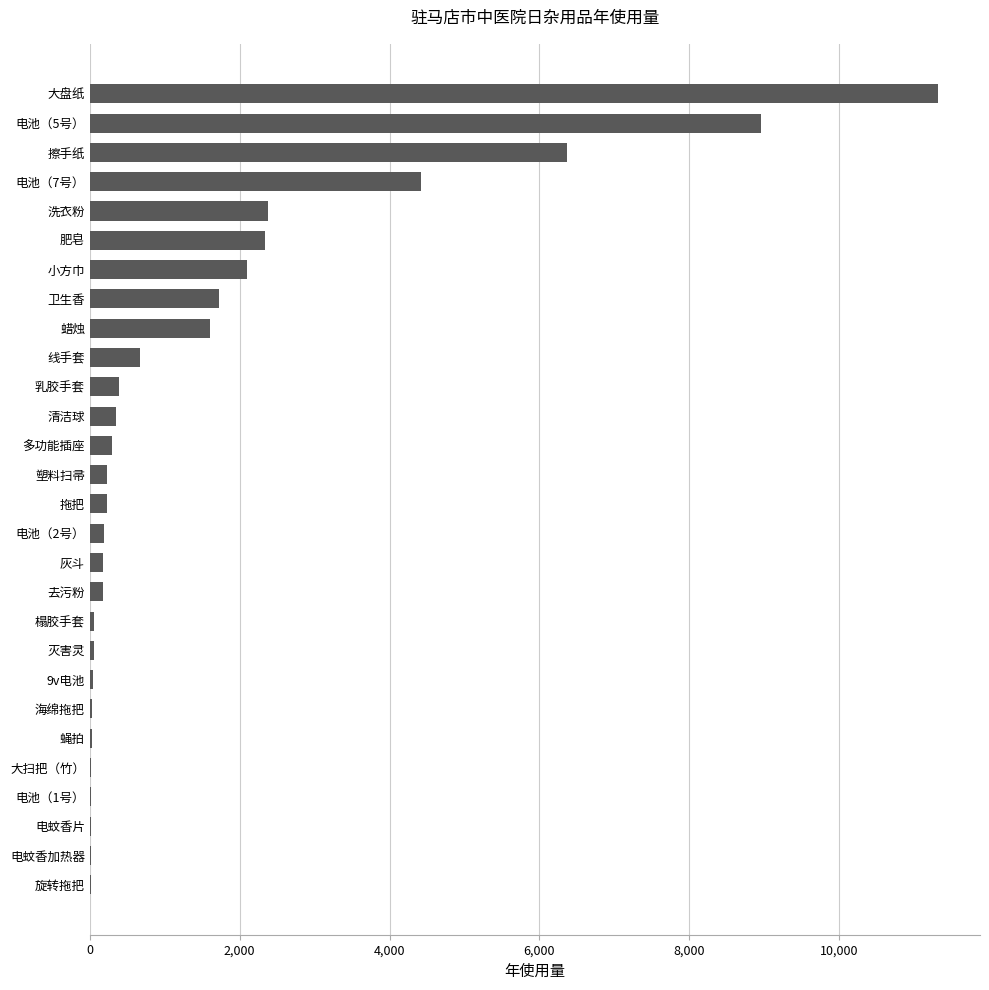

Which label corresponds to the largest value in the chart?

大盘纸